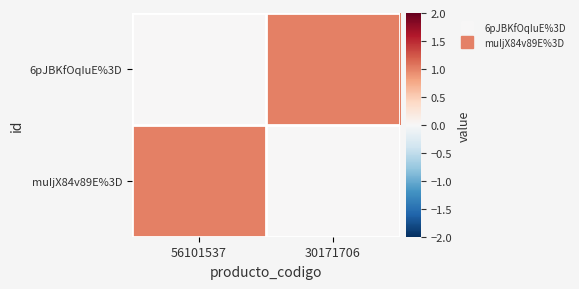

Which series has the largest total across all categories?

6pJBKfOqIuE%3D